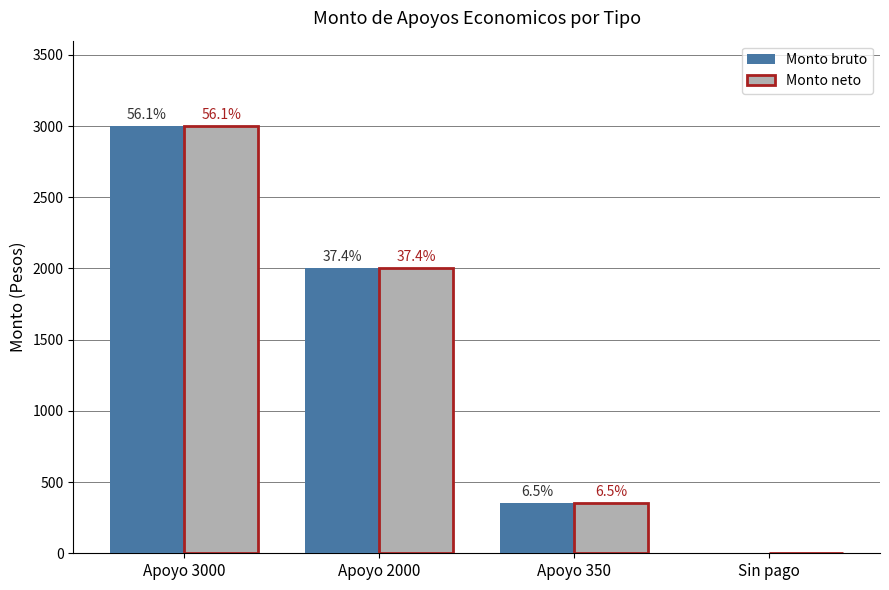

List the labels in order of Monto bruto value, smallest first.

Sin pago, Apoyo 350, Apoyo 2000, Apoyo 3000